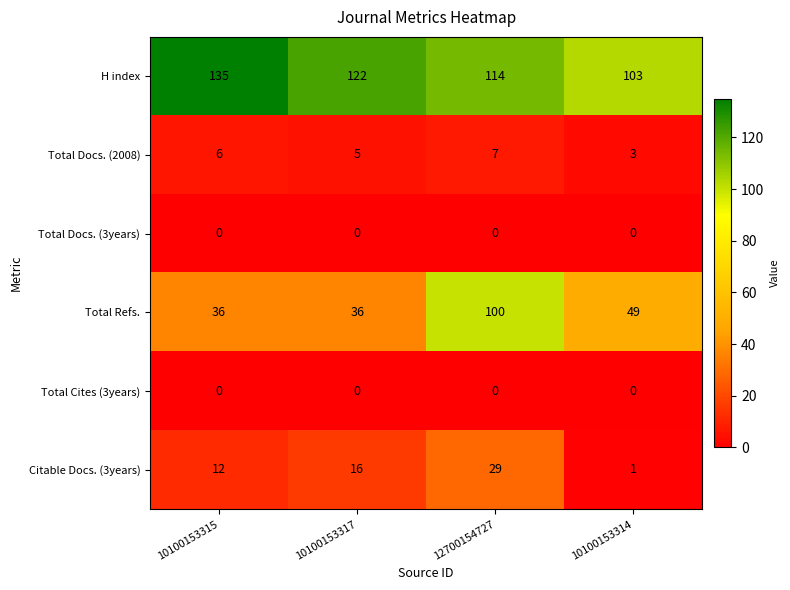

At how many categories does at least one series exceed 110?

3